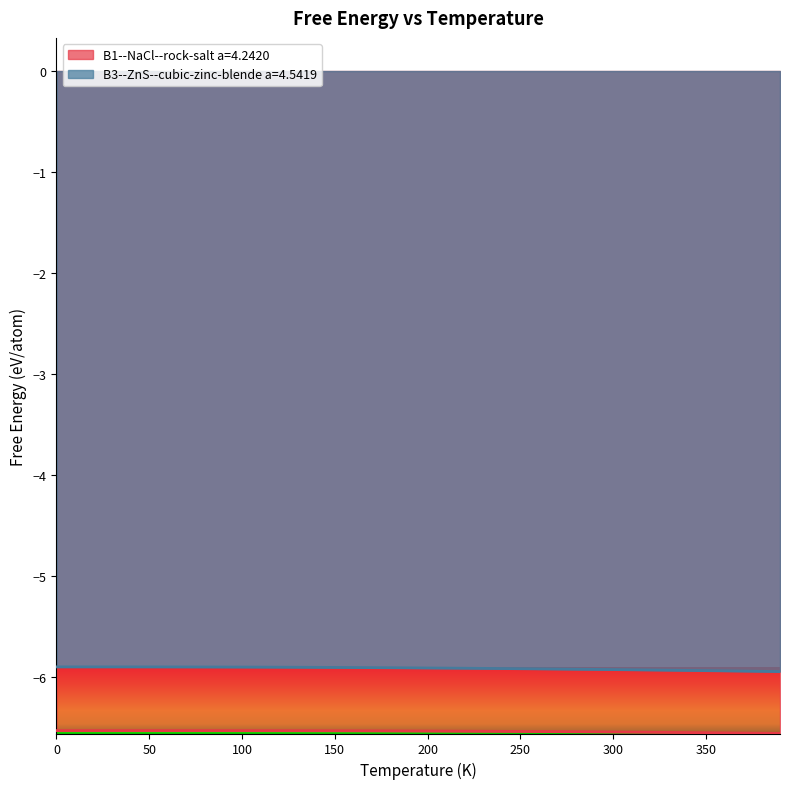

What is the label of the 15th point from the left?

140.0